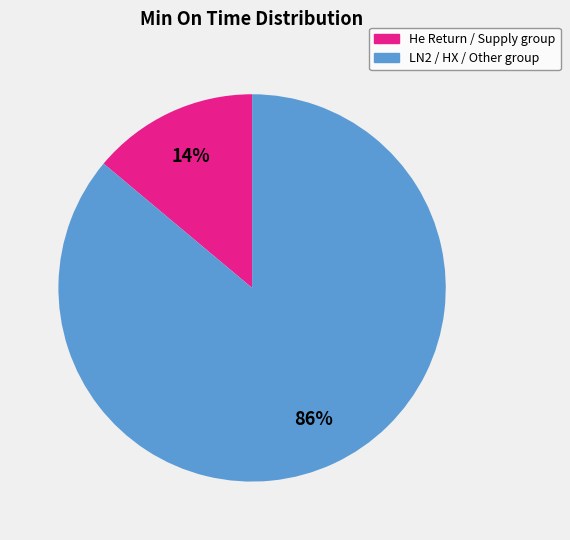

To the nearest percent, what is the difference between the largest and smallest slice percentages?

72%